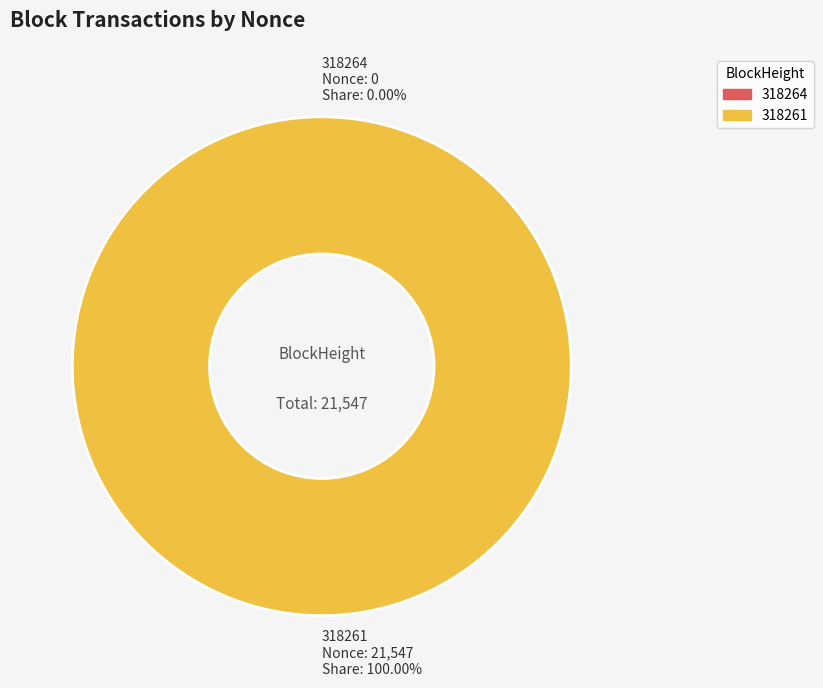

What is the majority slice?

318261